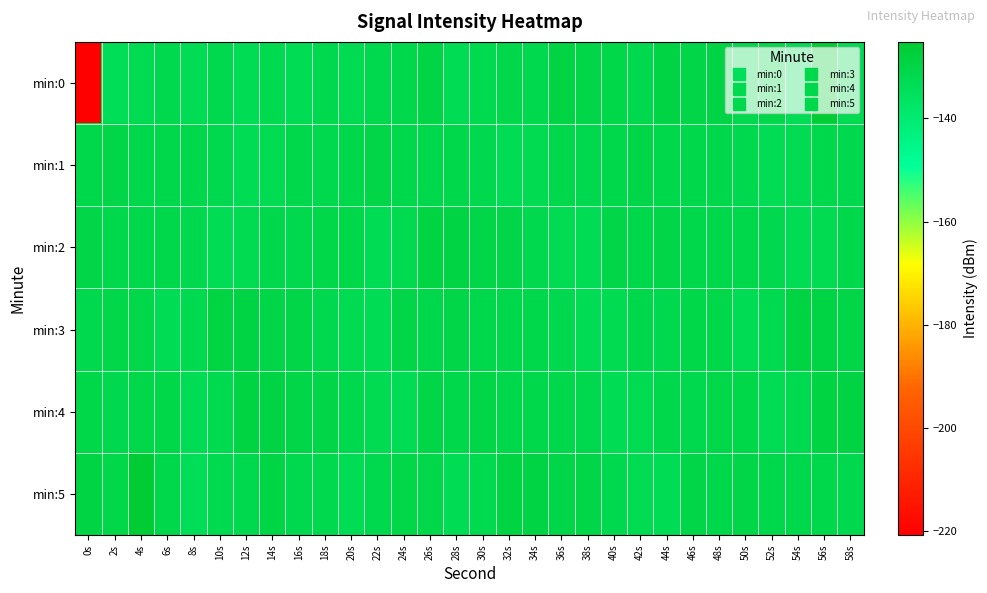

Between 28s and 18s, which is larger?

18s